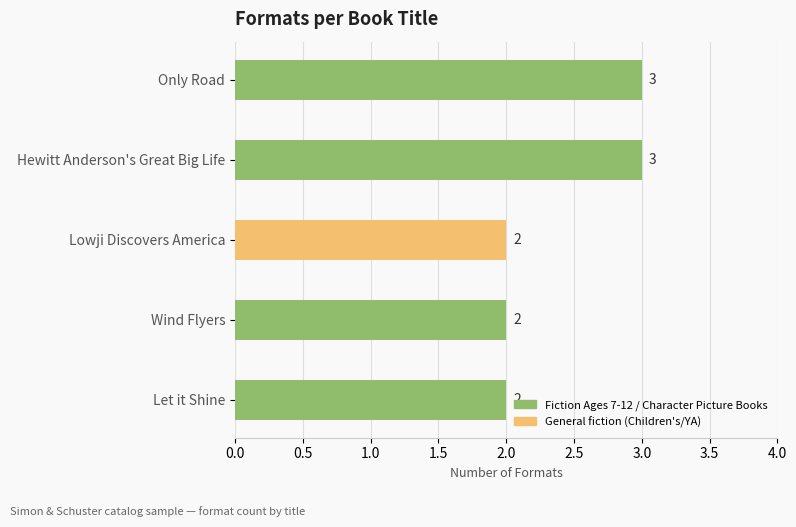

How many values exceed 2?

2